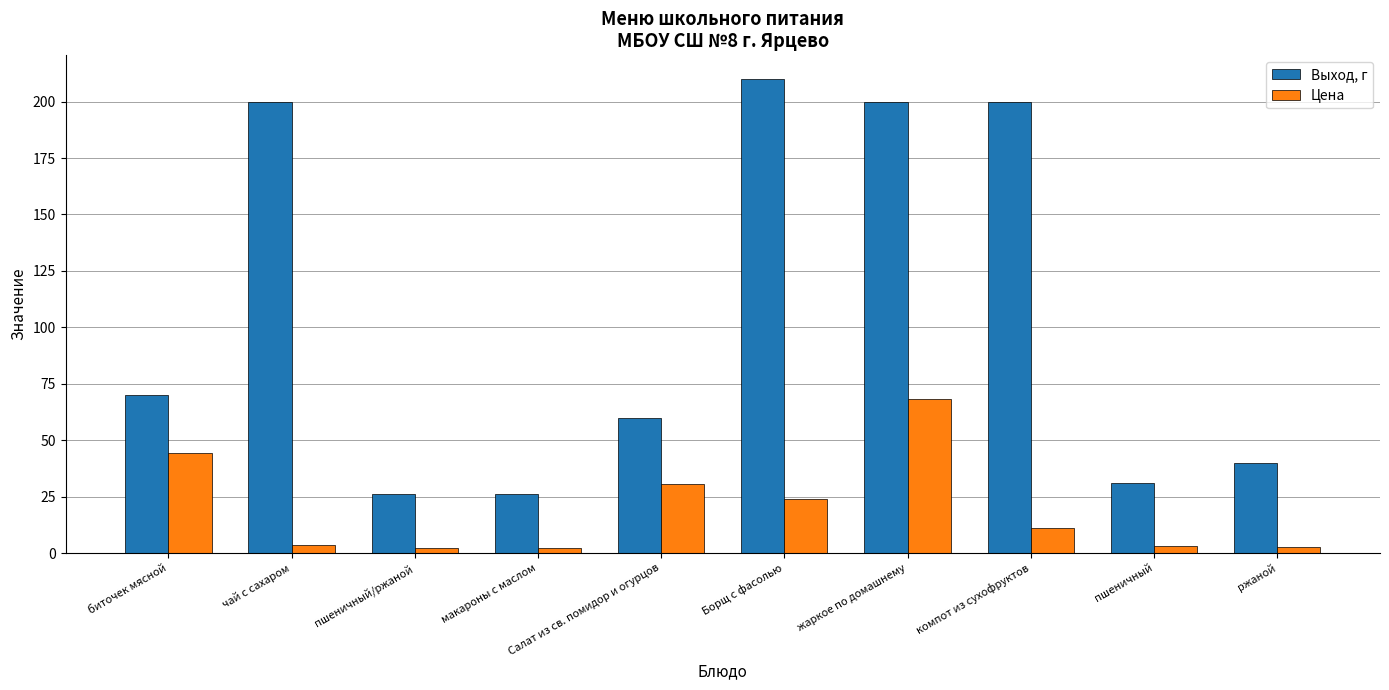

What is the label of the 9th bar from the left?

пшеничный